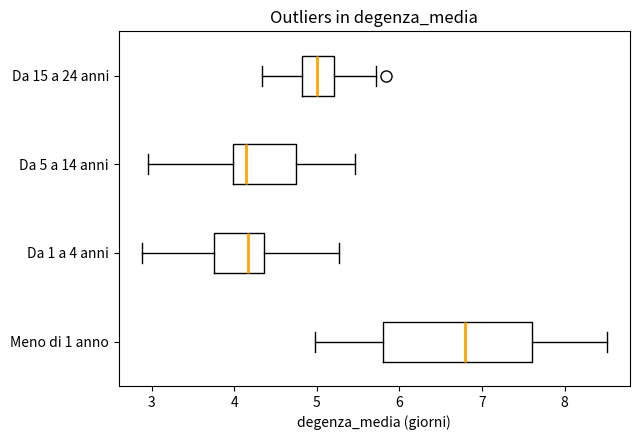

Where does the right whisker of the box for Da 5 a 14 anni end on the x-axis? The values are not printed on the chart, so give them approximately, as read against the axis.

5.5